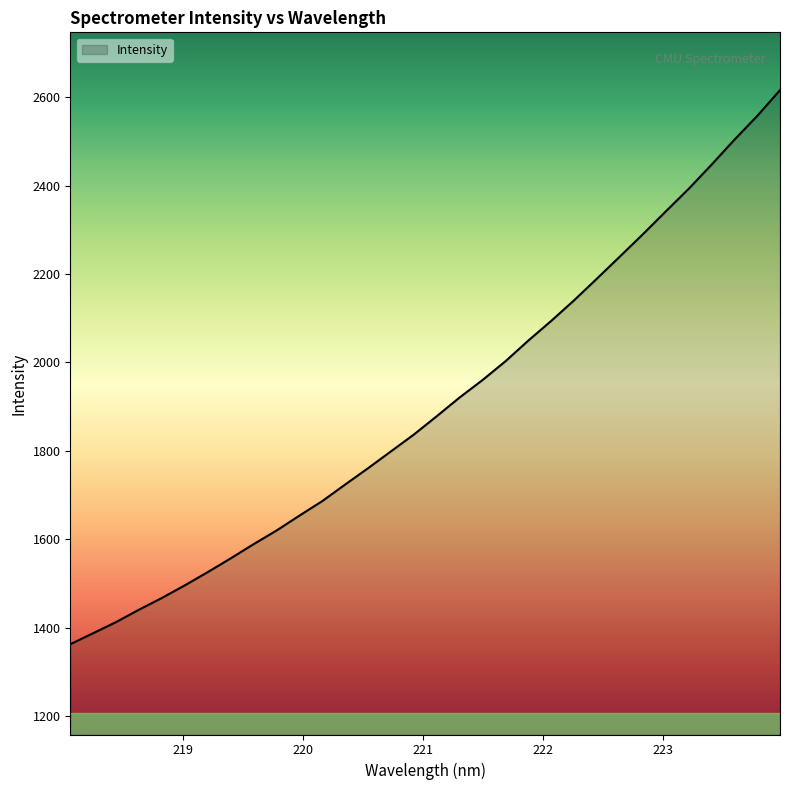

What is the smallest value displayed?

1362.3